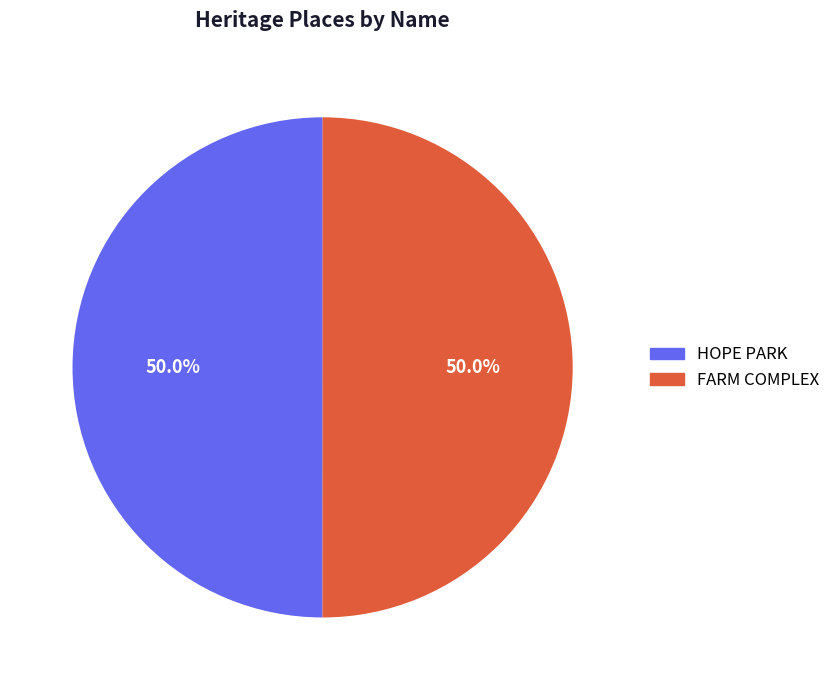

True or false: FARM COMPLEX accounts for 50% of the total.

True